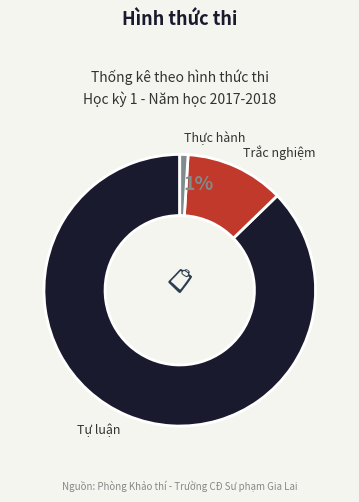

What is the smallest slice in the pie chart?

Thực hành